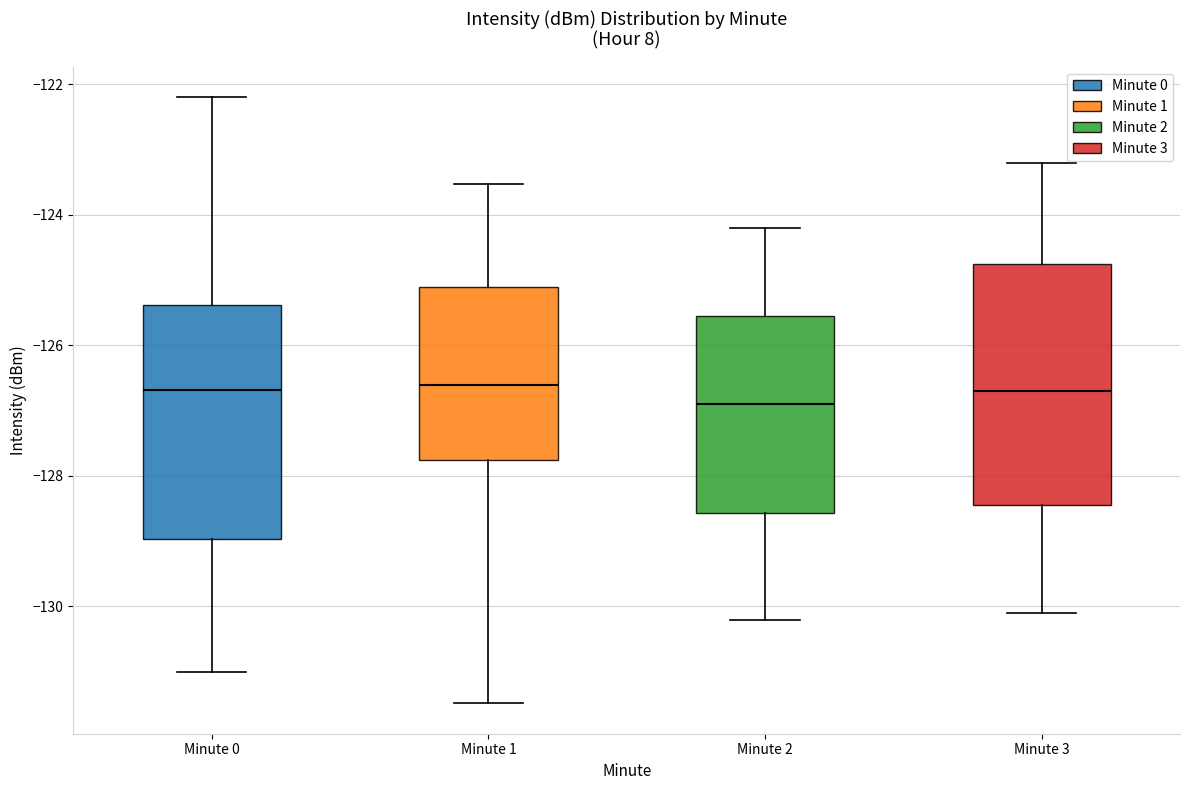

Reading left to right, read every box against the y-axis: the position of its median line, the range the box covers, and the ends of its whiskers. The values are not printed on the chart, so give them approximately, as read against the axis.

Minute 0: median -126.6, box -129.0 to -125.4, whiskers -131.0 to -122.2
Minute 1: median -126.6, box -127.8 to -125.2, whiskers -131.4 to -123.6
Minute 2: median -126.8, box -128.6 to -125.6, whiskers -130.2 to -124.2
Minute 3: median -126.6, box -128.4 to -124.8, whiskers -130.0 to -123.2